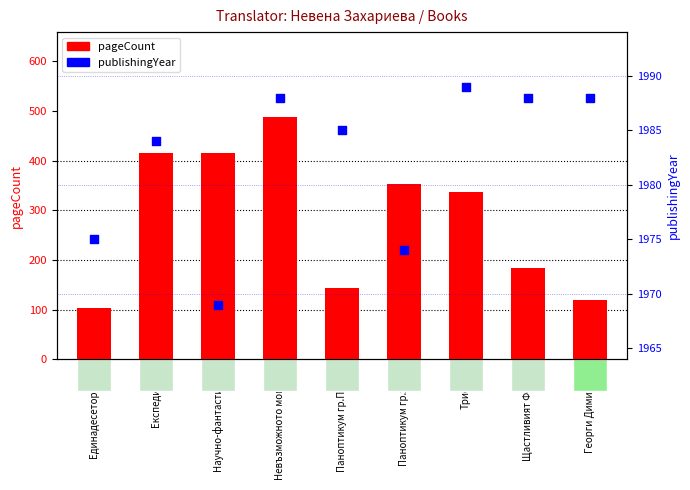

At which category is the sum across all series the highest?

Невъзможното момиче